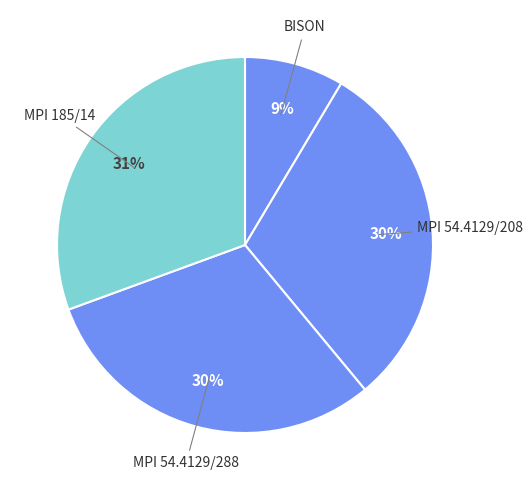

Combined, do BISON and MPI 54.4129/288 account for over 50%?

No